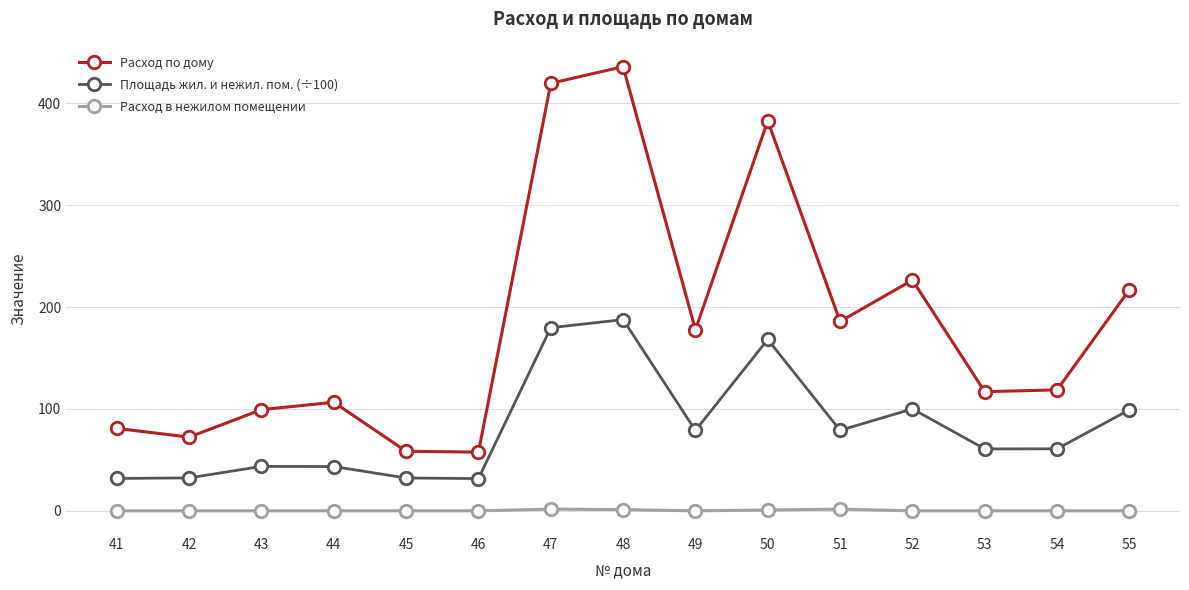

In Площадь жил. и нежил. пом. (÷100), how many points are higher than both neighbors (excluding endpoints)?

4